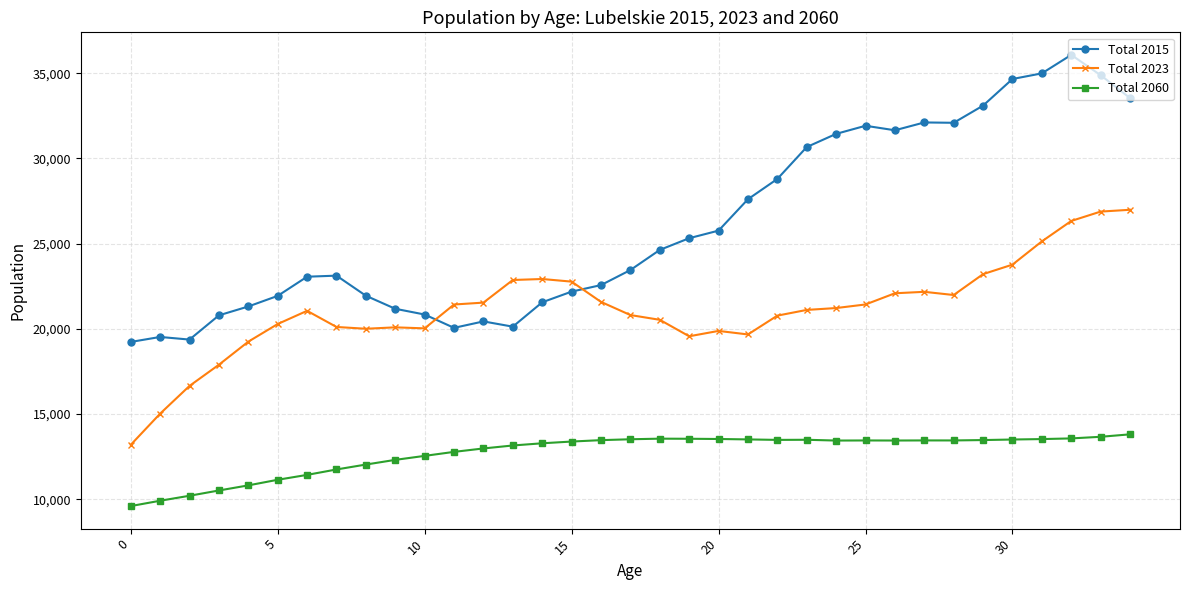

What is the average value of the Total 2060 series?

12710